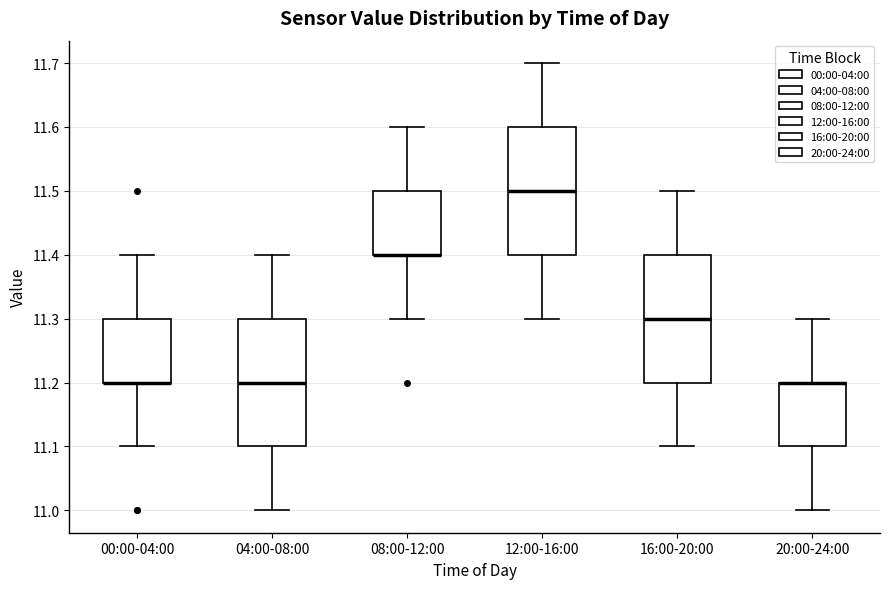

Reading left to right, transcribe this box plot: for each box, give where its median line is, the range the box spans, and where its two whiskers end, as read against the y-axis. The values are not printed on the chart, so give them approximately, as read against the axis.

00:00-04:00: median 11.2 (drawn on the box's lower edge), box 11.2 to 11.3, whiskers 11.1 to 11.4
04:00-08:00: median 11.2, box 11.1 to 11.3, whiskers 11.0 to 11.4
08:00-12:00: median 11.4 (drawn on the box's lower edge), box 11.4 to 11.5, whiskers 11.3 to 11.6
12:00-16:00: median 11.5, box 11.4 to 11.6, whiskers 11.3 to 11.7
16:00-20:00: median 11.3, box 11.2 to 11.4, whiskers 11.1 to 11.5
20:00-24:00: median 11.2 (drawn on the box's upper edge), box 11.1 to 11.2, whiskers 11.0 to 11.3